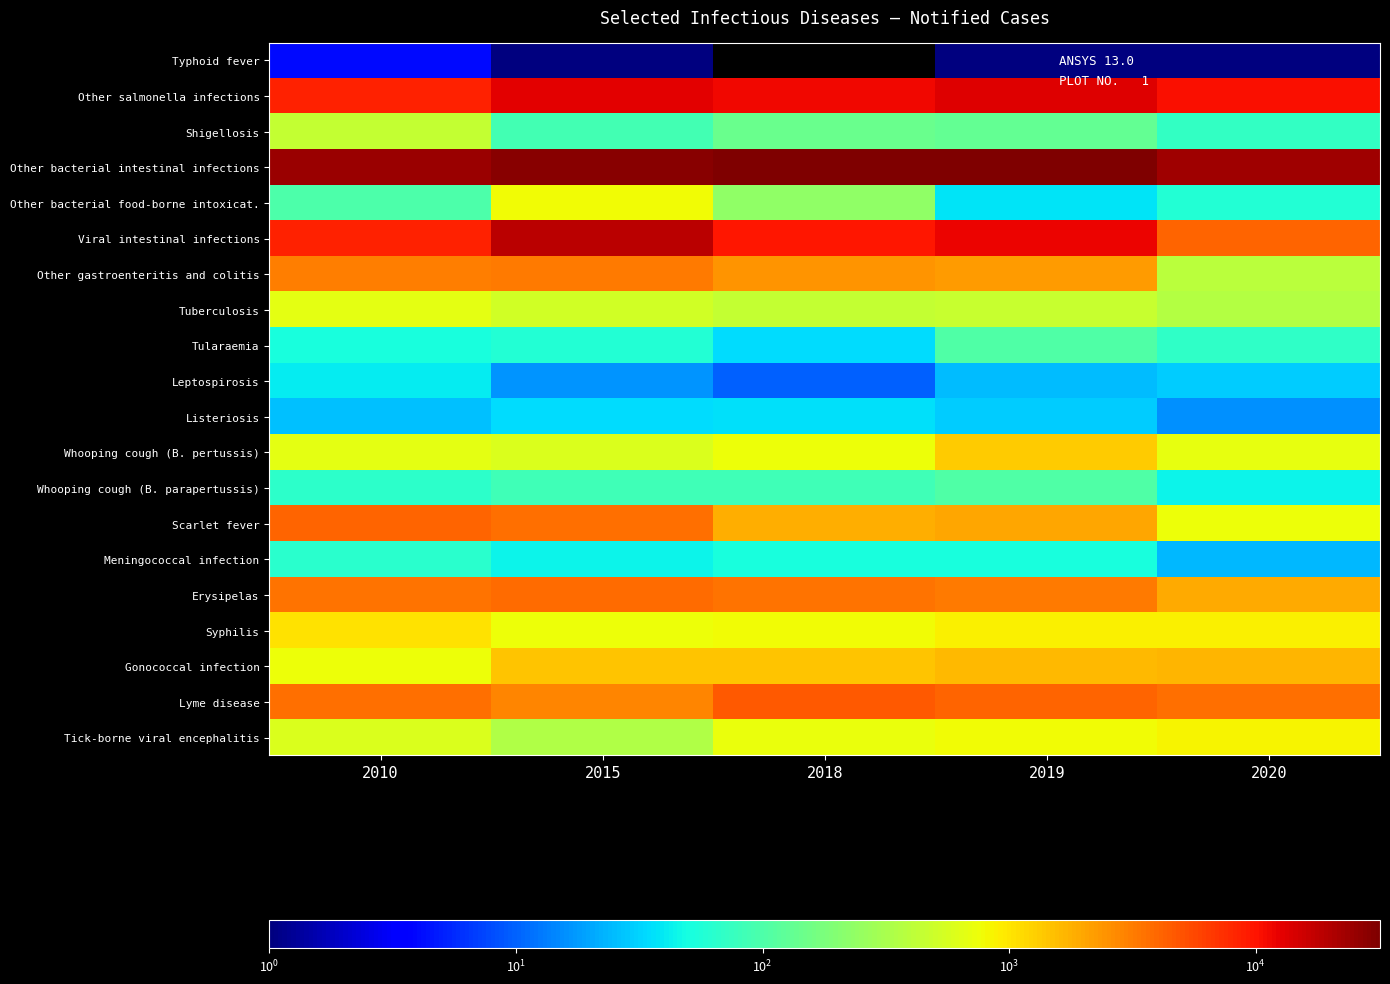

What is the spread (max minus min) of values at 2015?

29247.0